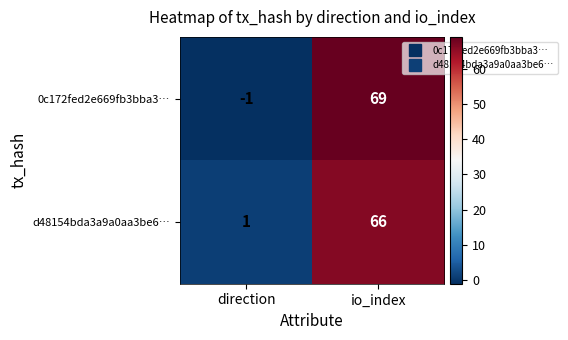

What is the difference between the maximum and minimum values in the 0c172fed2e669fb3bba3… series?

70